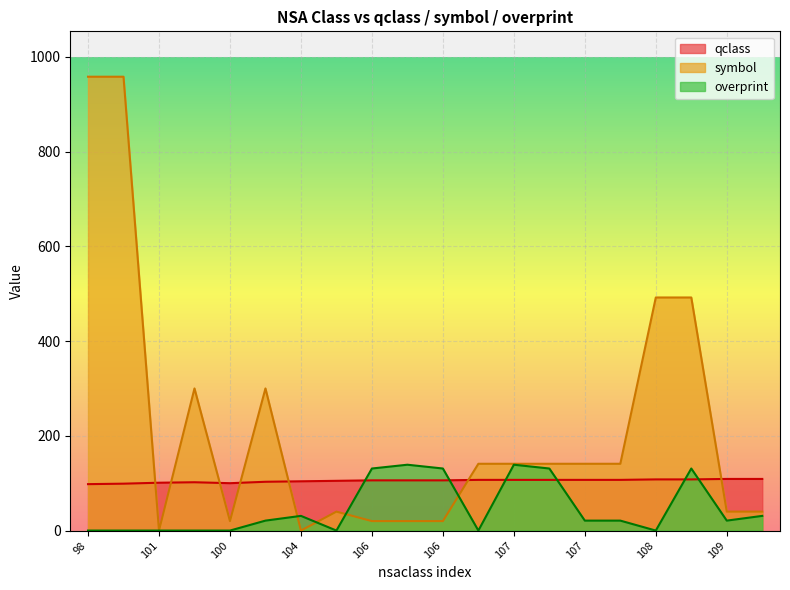

What is the sum of the symbol values at 101 and 100?

20